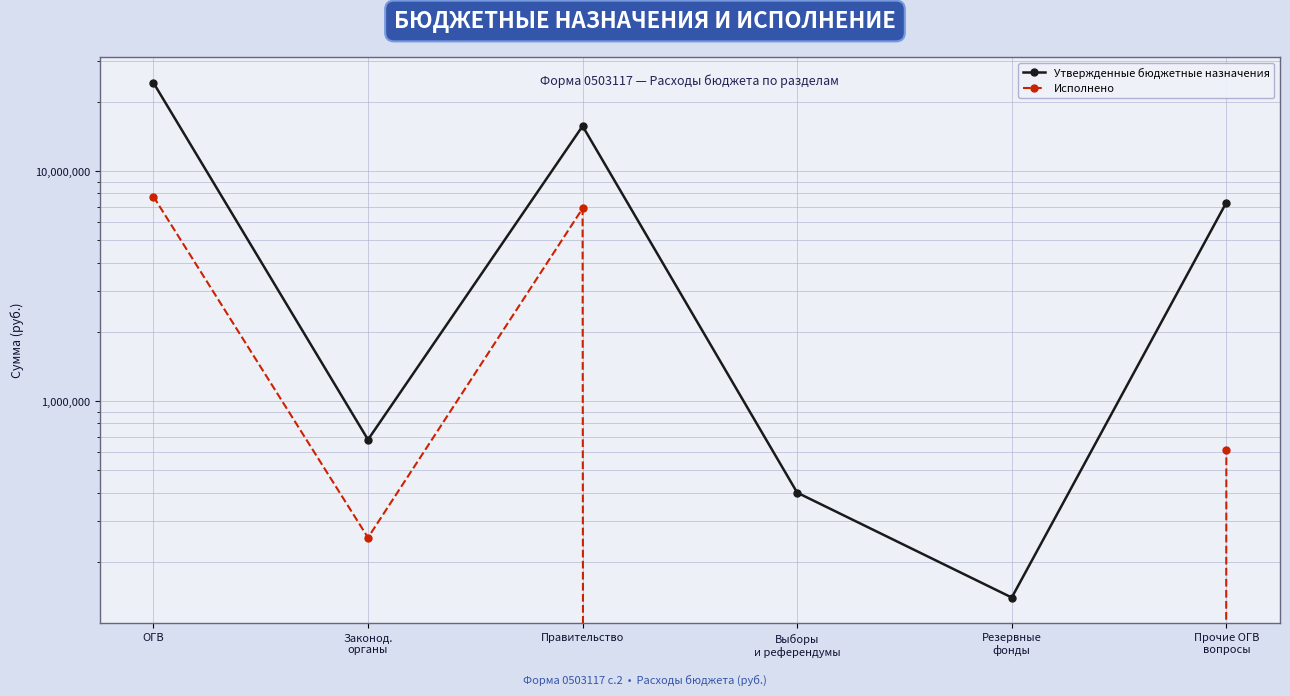

True or false: Исполнено and Утвержденные бюджетные назначения cross at least once.

False